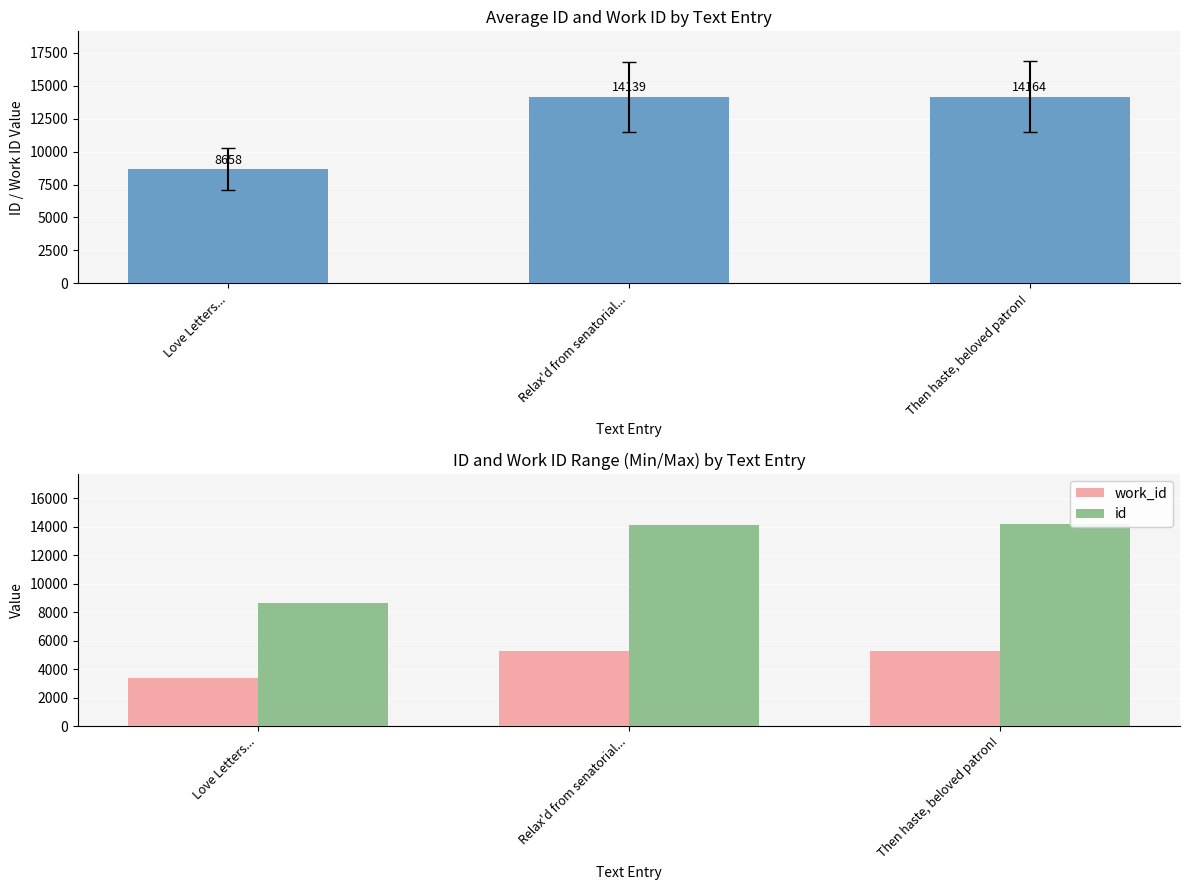

What is the total value across all series at Relax'd from senatorial...?

19387